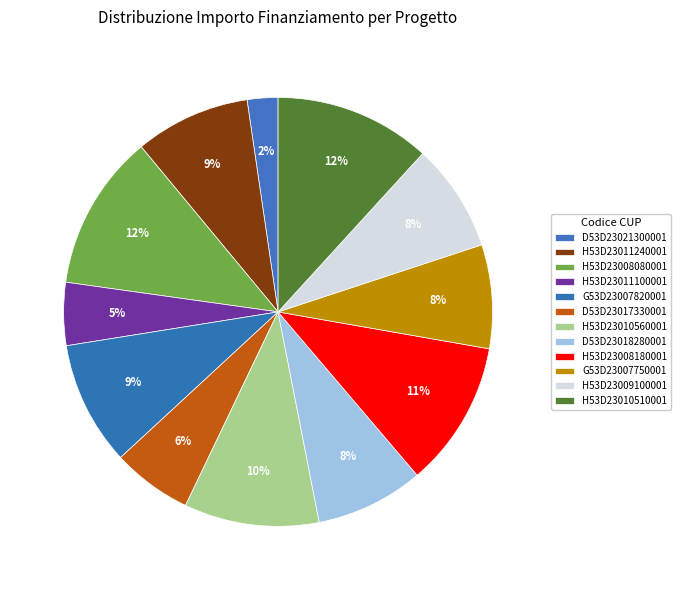

Count the number of slices in the pie.

12